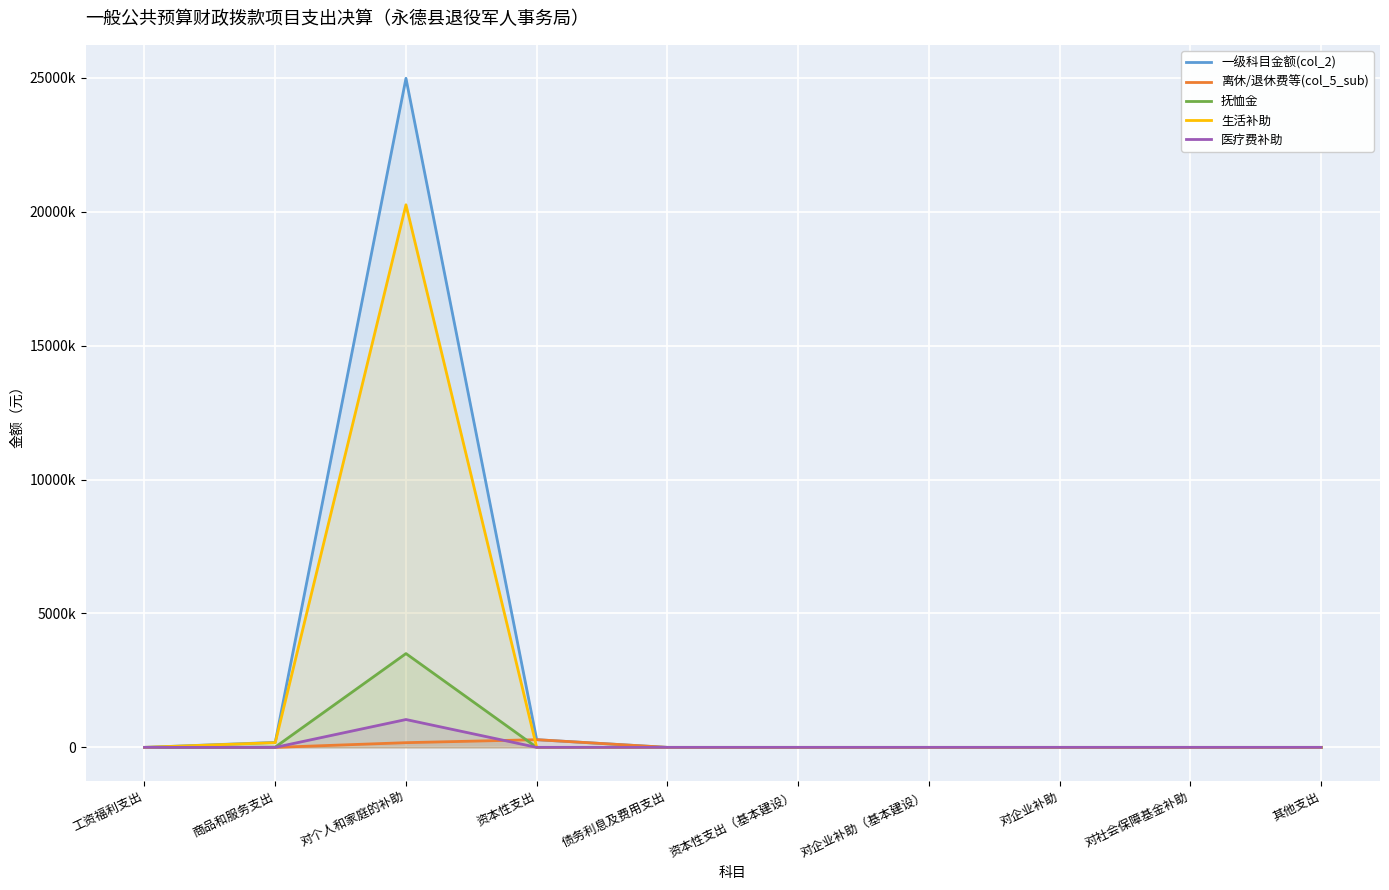

True or false: 生活补助 and 一级科目金额(col_2) intersect in this chart.

False